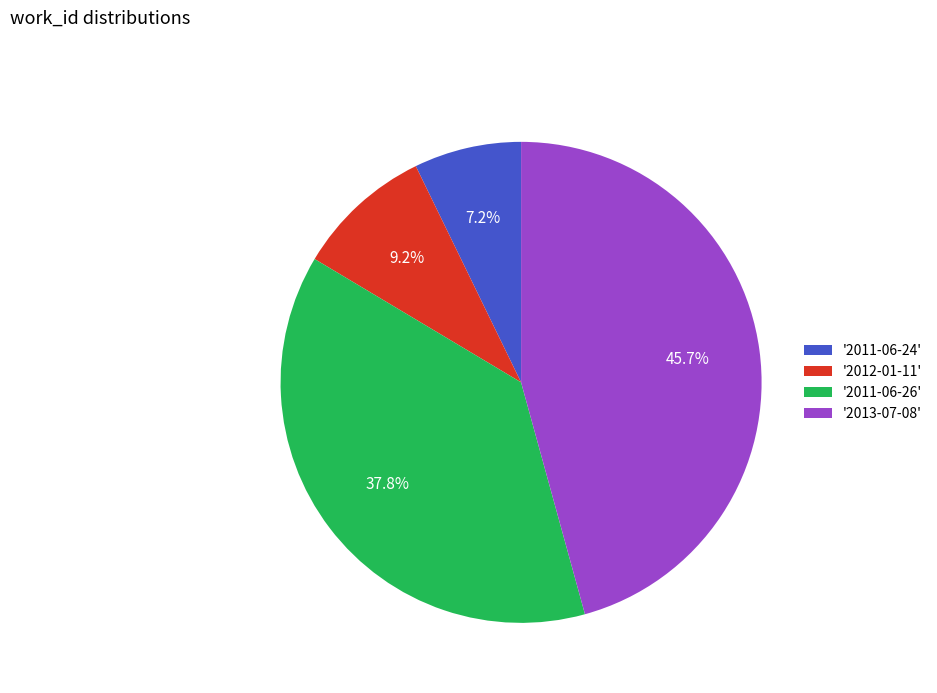

What is the ratio of the value at '2013-07-08' to the value at '2011-06-26'?

1.2